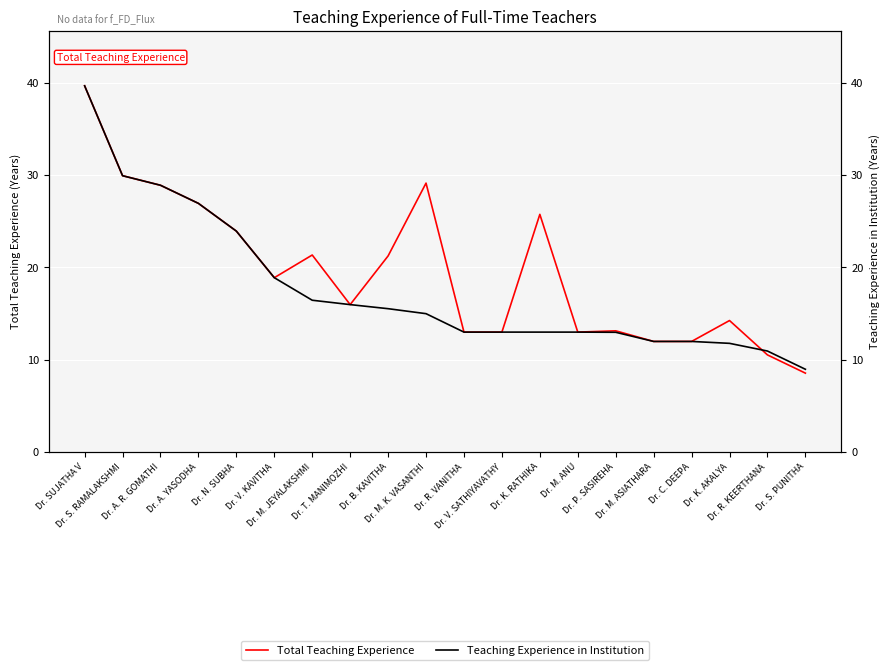

In Total Teaching Experience, how many points are lower than both neighbors (excluding endpoints)?

3